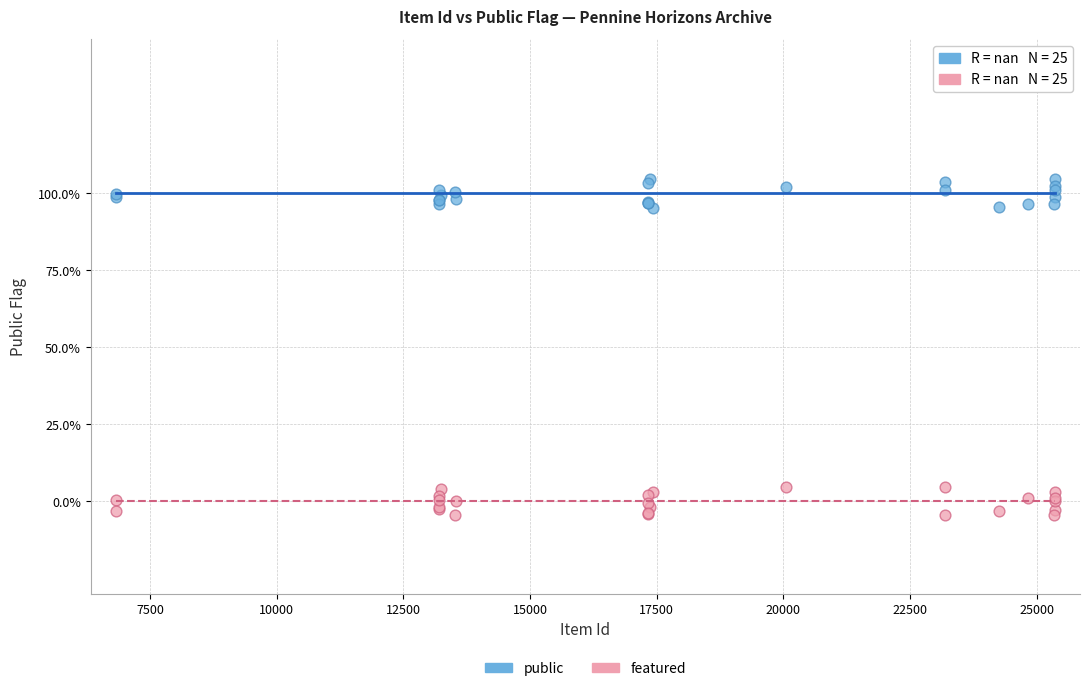

What are all the series names shown in the legend?

public, featured